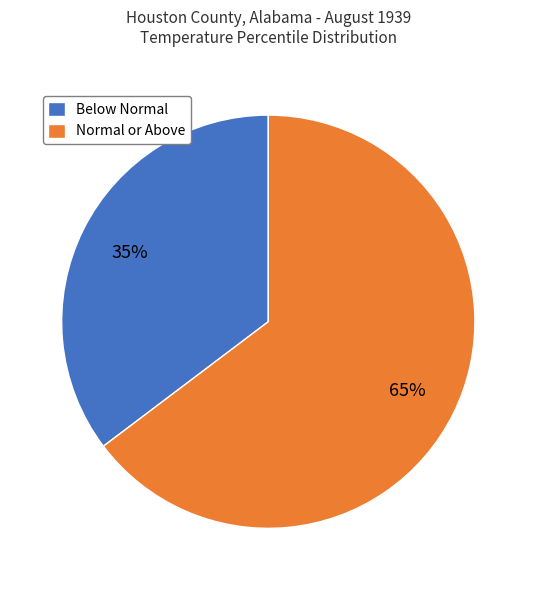

To the nearest percent, what is the average slice percentage?

50%